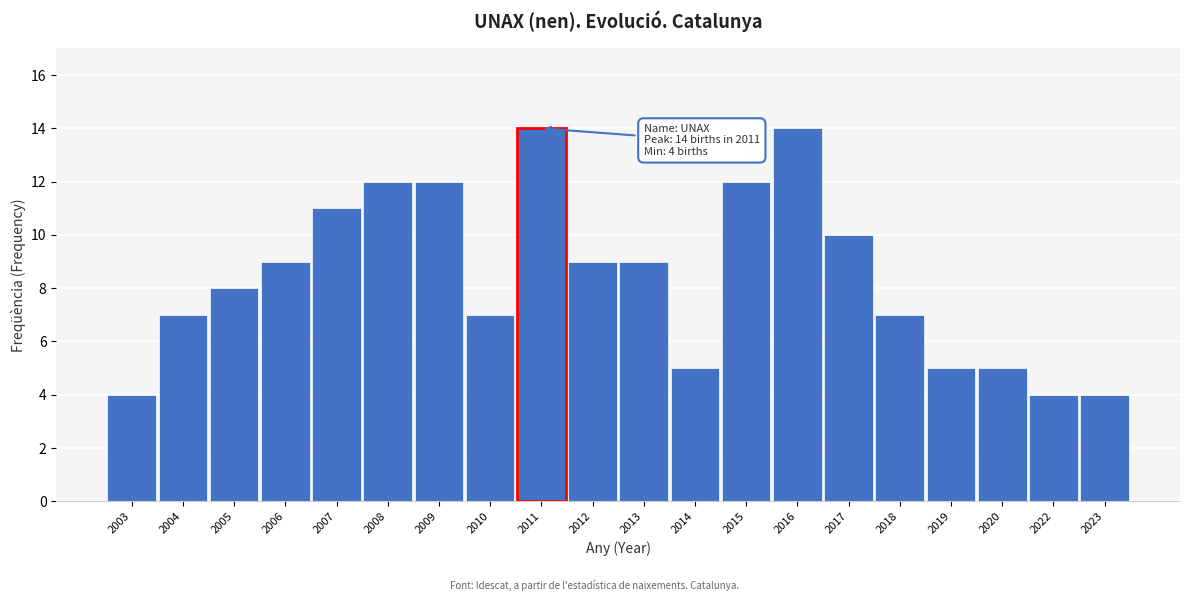

Reading right to left, extract all data points from this chart.

2023=4	2022=4	2020=5	2019=5	2018=7	2017=10	2016=14	2015=12	2014=5	2013=9	2012=9	2011=14	2010=7	2009=12	2008=12	2007=11	2006=9	2005=8	2004=7	2003=4